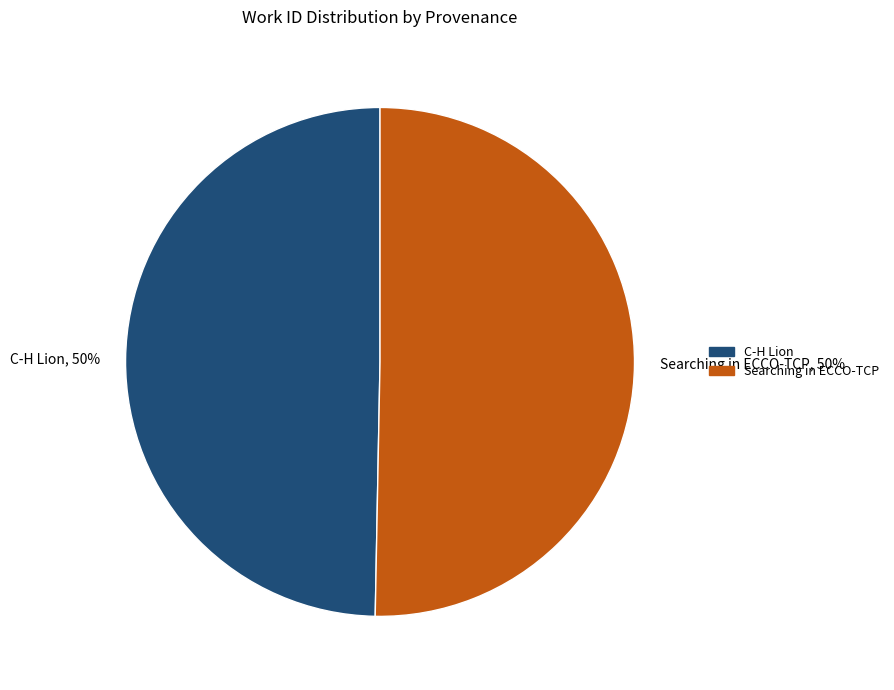

Count the number of slices in the pie.

2